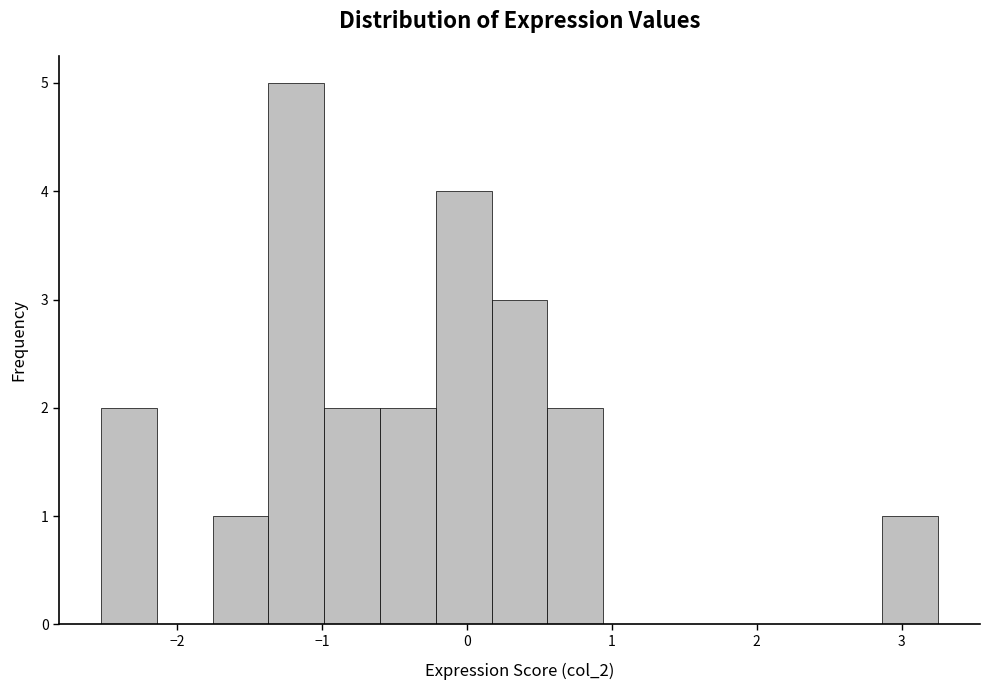

Around what value on the x-axis is the tallest bar? Give the approximate position of its centre, as read against the axis.

-1.2